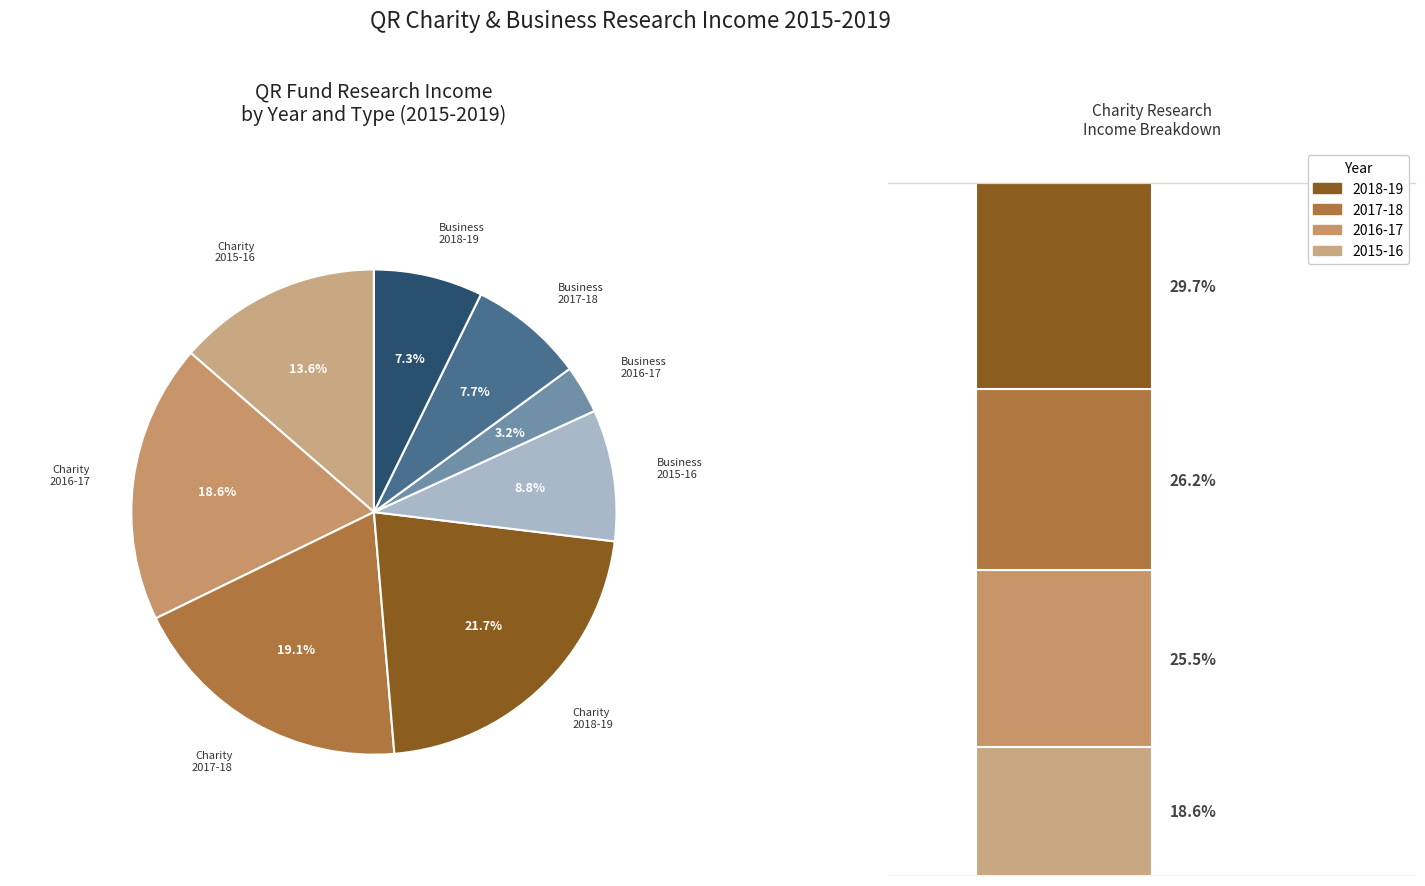

What is the change in value from 2016-17 Business Research Income to 2017-18 Business Research Income?

+101000